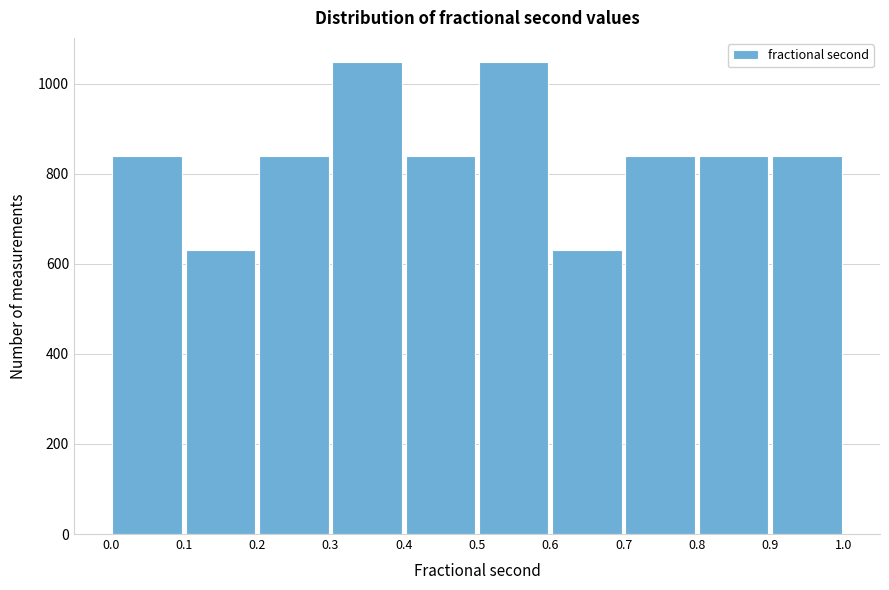

Reading left to right, list every bar in this chart as the range it spans on the x-axis followed by its height. The values are not printed on the chart, so give them approximately, as read against the axis.

0.0 to 0.1: 840
0.1 to 0.2: 640
0.2 to 0.3: 840
0.3 to 0.4: 1040
0.4 to 0.5: 840
0.5 to 0.6: 1040
0.6 to 0.7: 640
0.7 to 0.8: 840
0.8 to 0.9: 840
0.9 to 1.0: 840